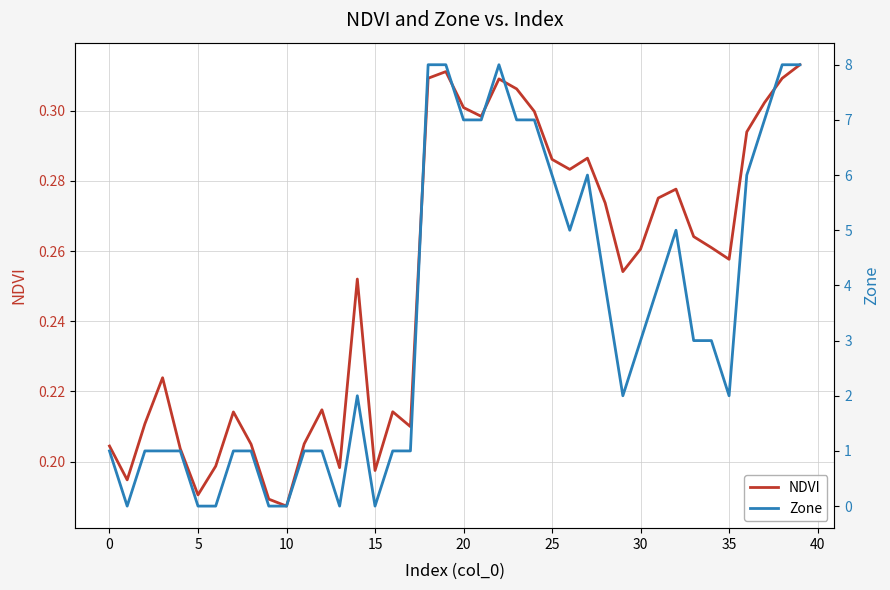

How many intersections are there between Zone and NDVI?

10